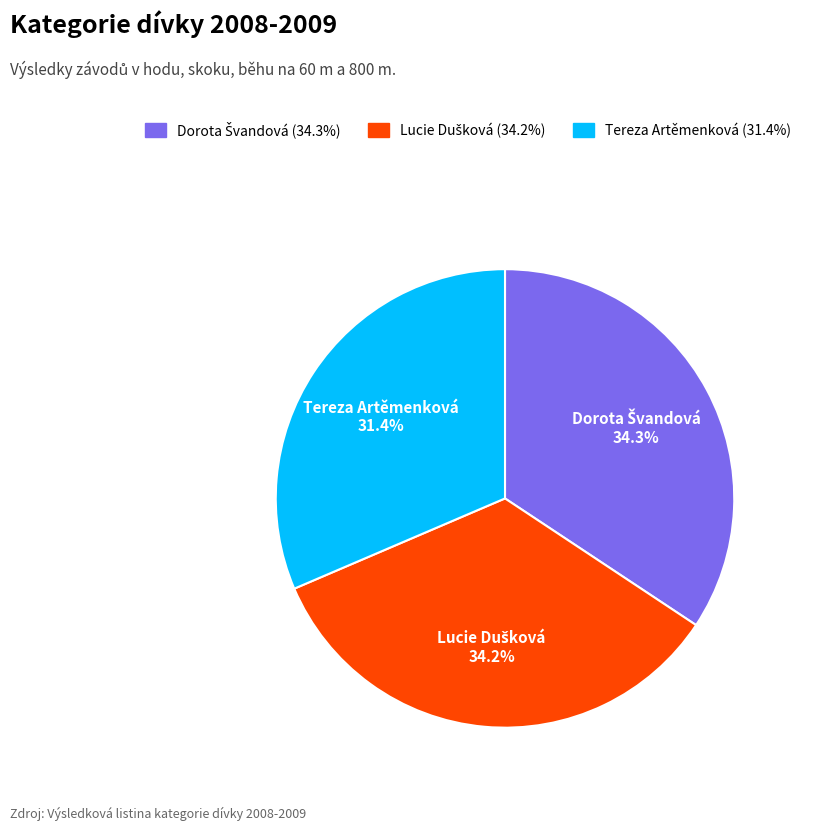

Is there any slice that represents more than half of the pie?

No